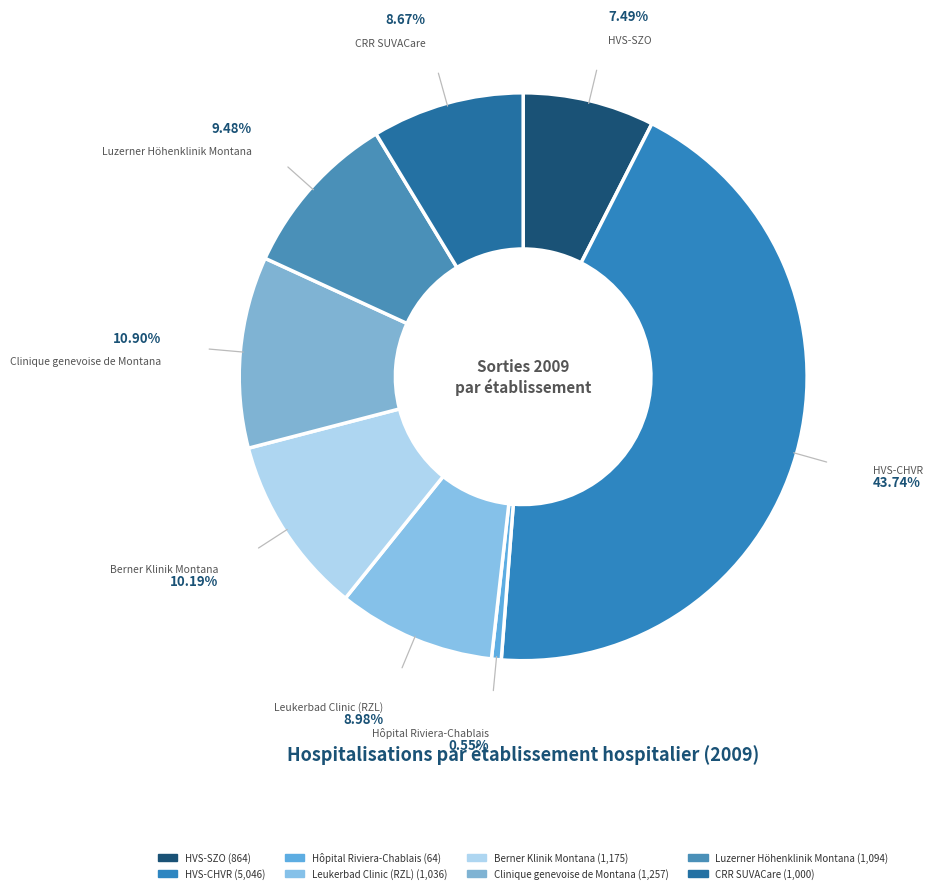

How many segments does this pie chart have?

8